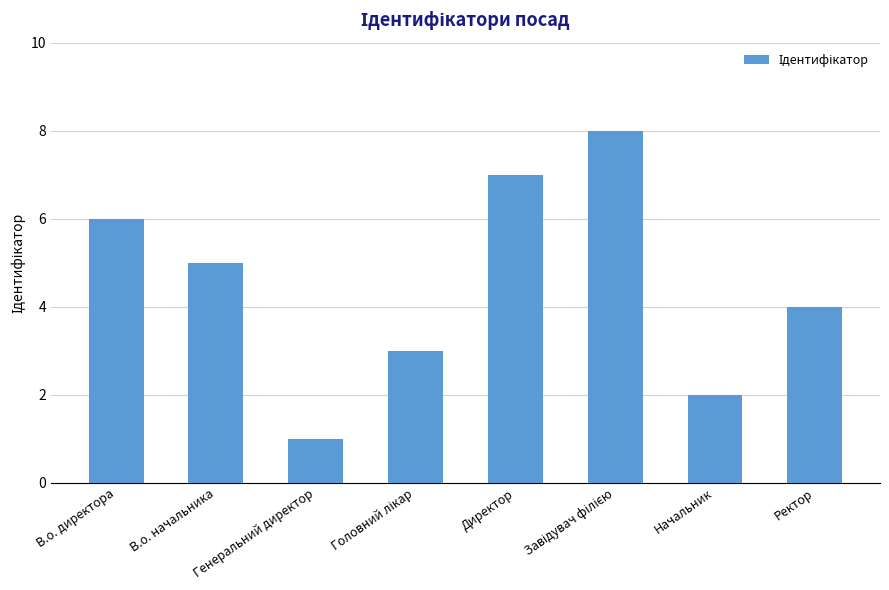

Where is the data nearest to the value 4?

Ректор